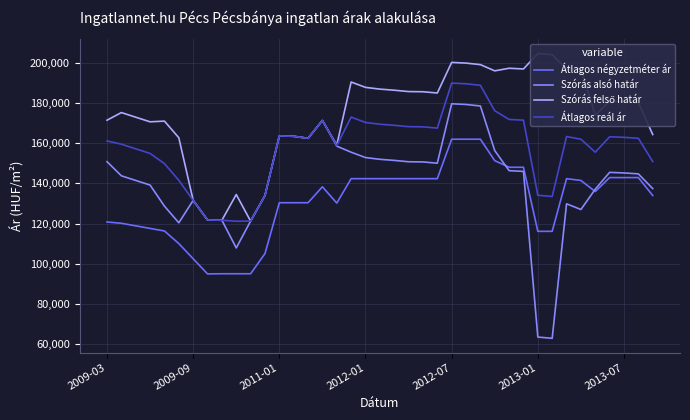

Which series has the largest total across all categories?

Szórás felső határ